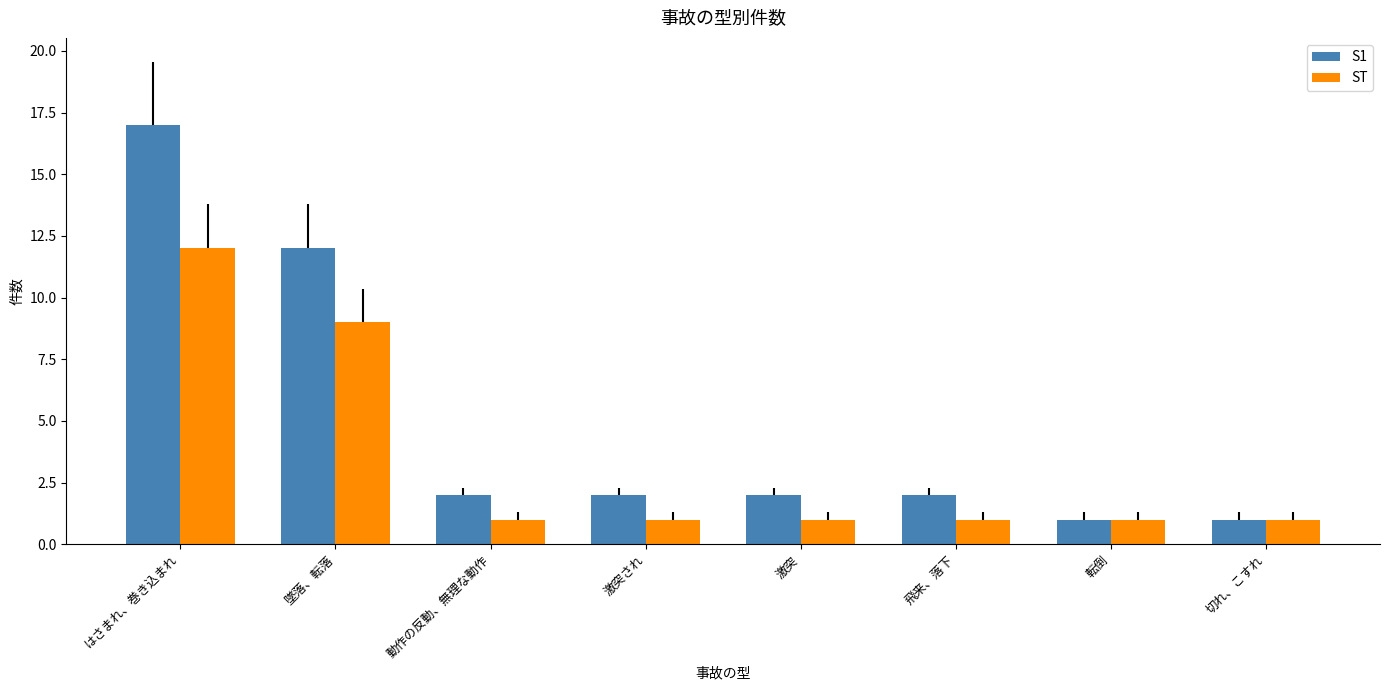

How many bars are there in each group?

2